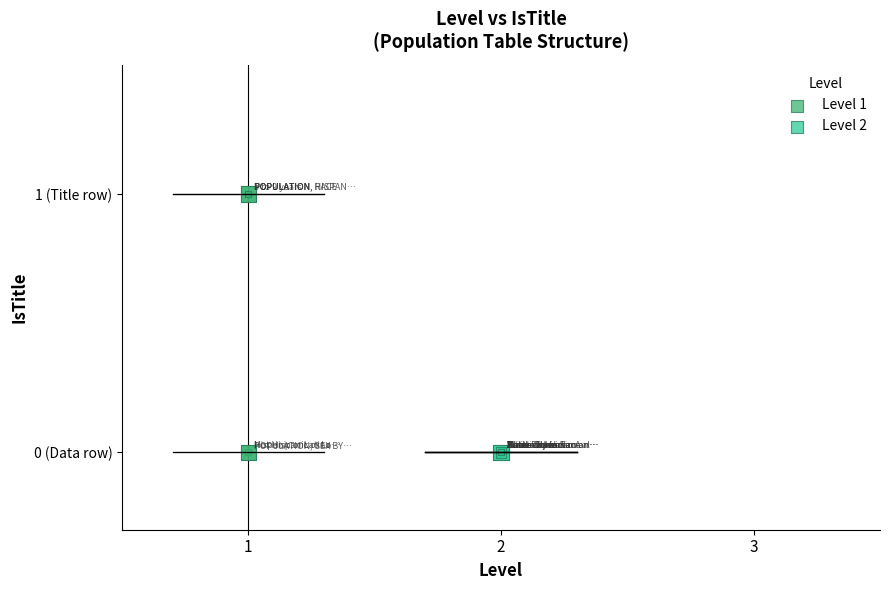

What are all the series names shown in the legend?

Level 1, Level 2